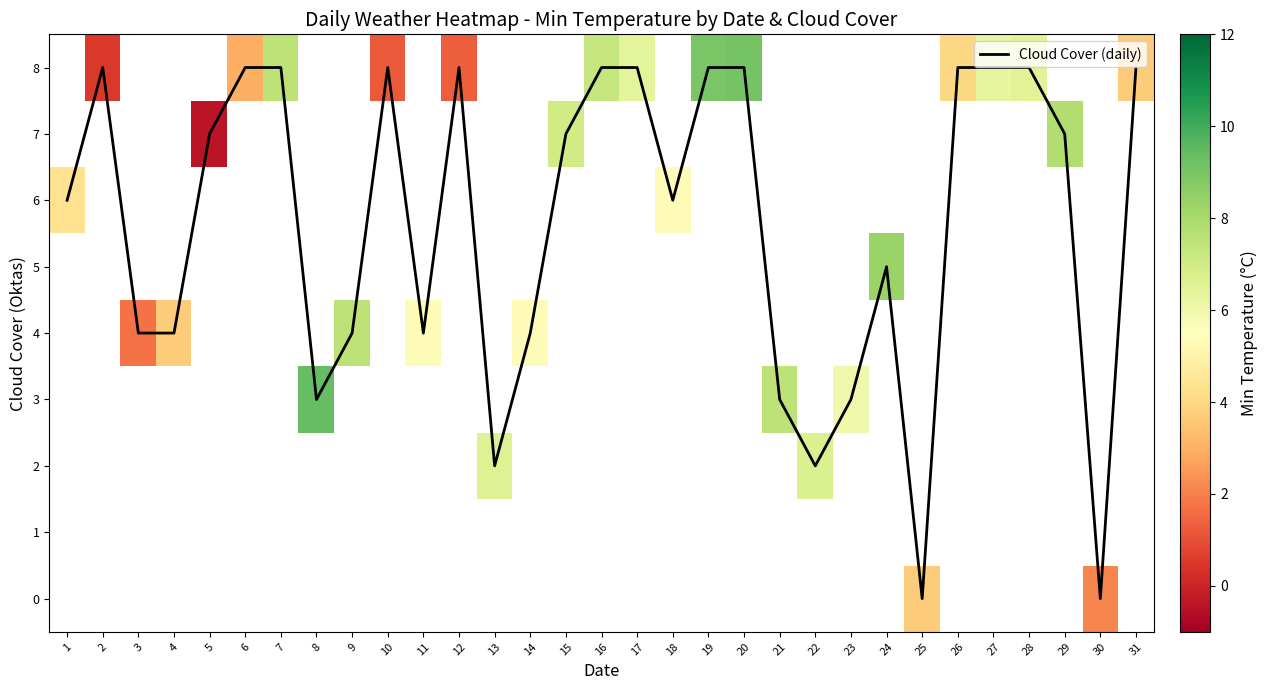

How many data points does each series have?

31